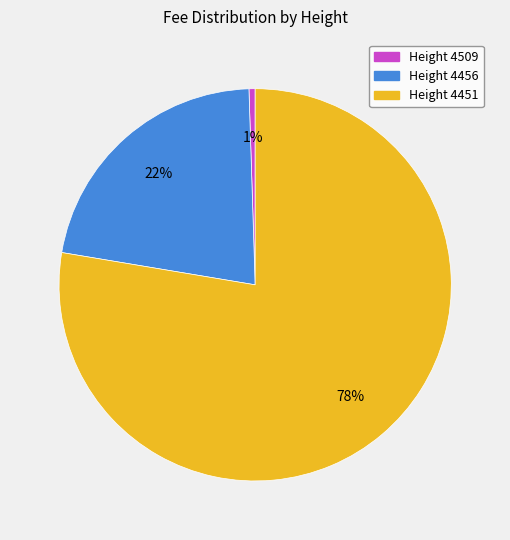

The Height 4456 slice represents 22% of the pie. True or false?

True